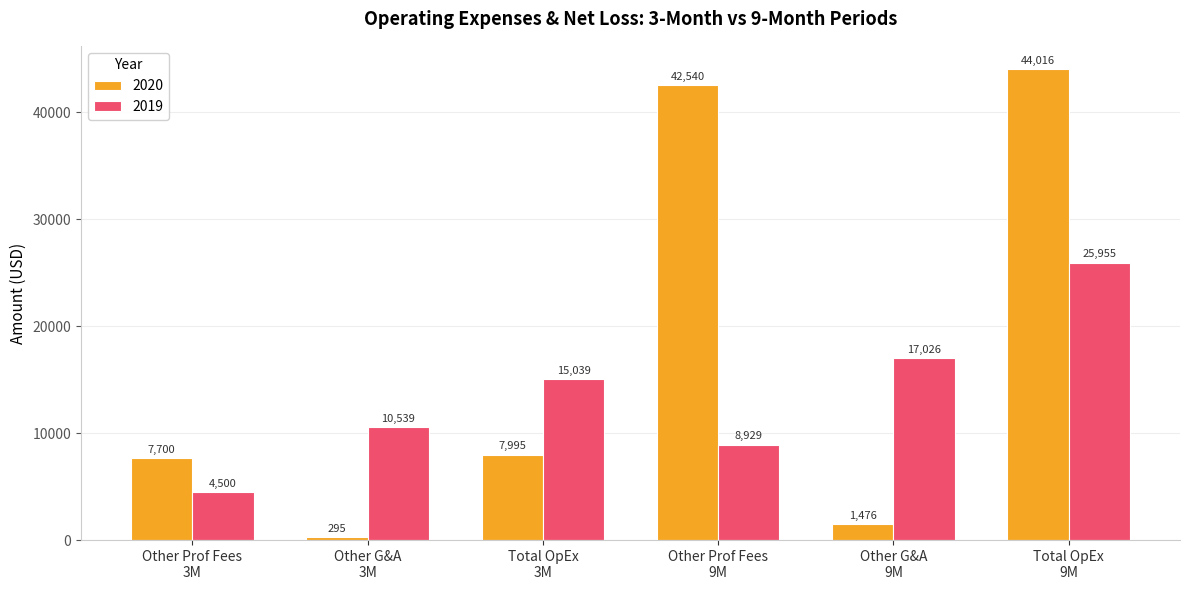

What is the difference between the maximum and minimum values in the 2020 series?

43721